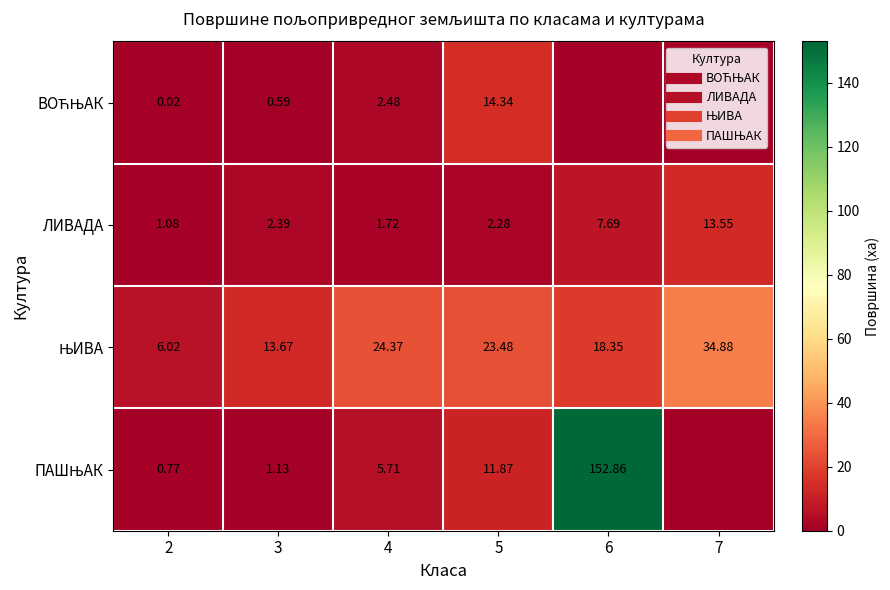

What is the difference between the maximum and minimum values in the ЛИВАДА series?

12.5